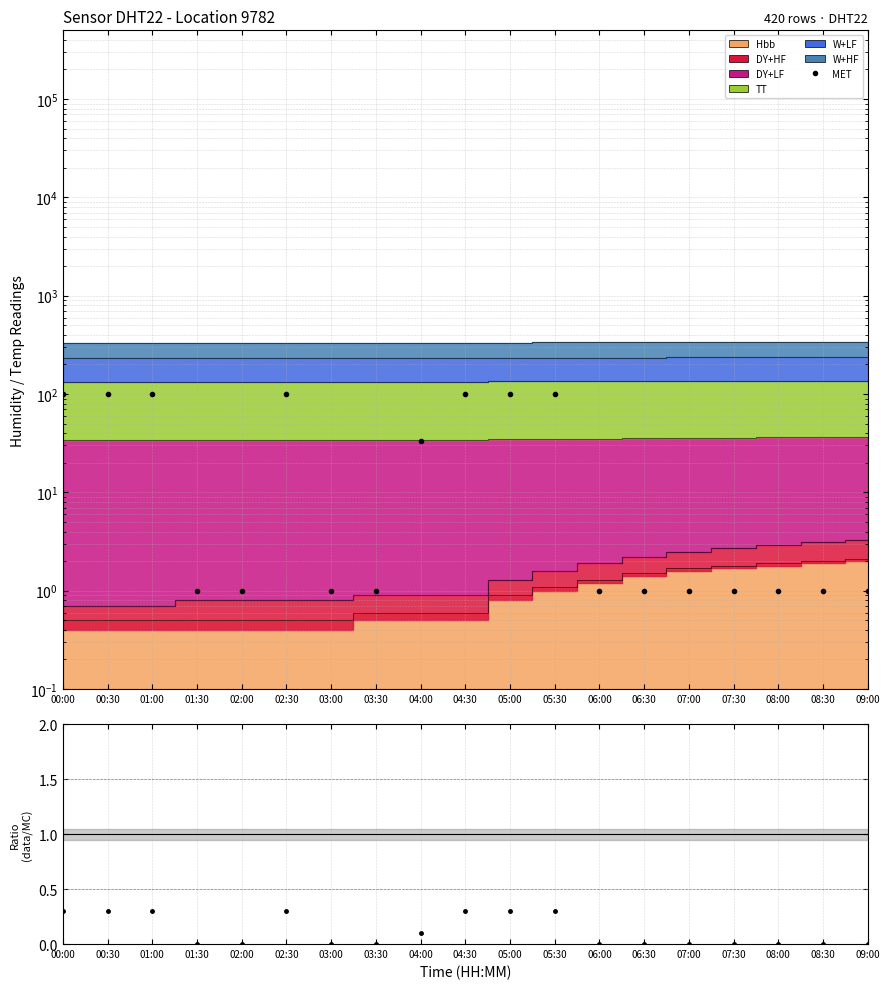

Which series has the largest total across all categories?

MET